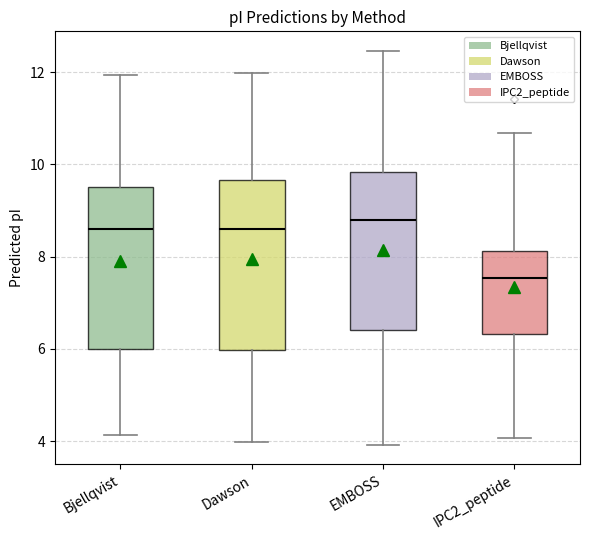

Where is the lower edge of the box for IPC2_peptide on the y-axis? The values are not printed on the chart, so give them approximately, as read against the axis.

6.4